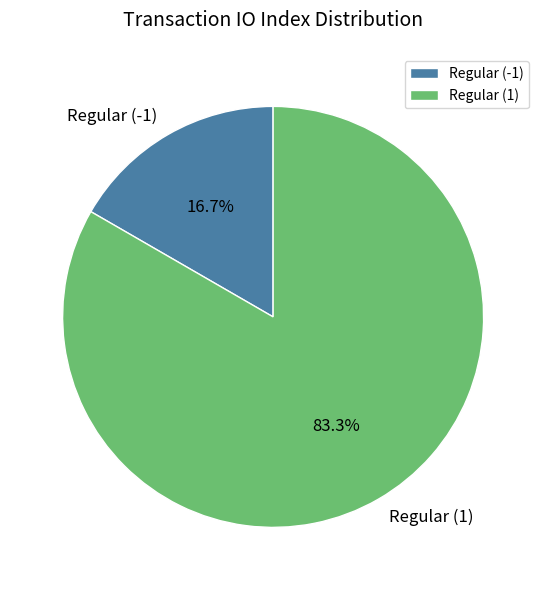

Does any single category account for the majority?

Yes